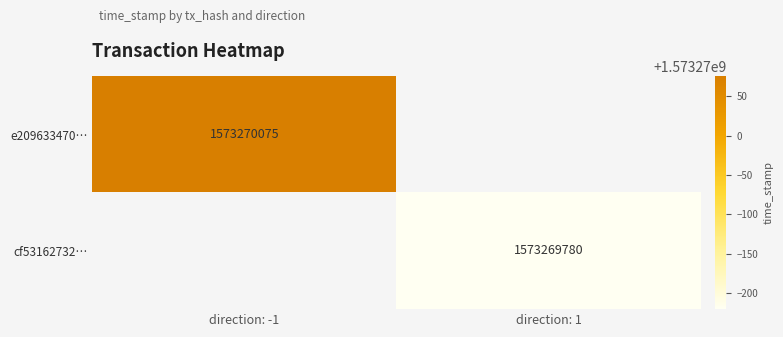

Between 0 and 1, which series saw the biggest shift?

e209633470ea538c4dc6176b148b8fa0d3d2489